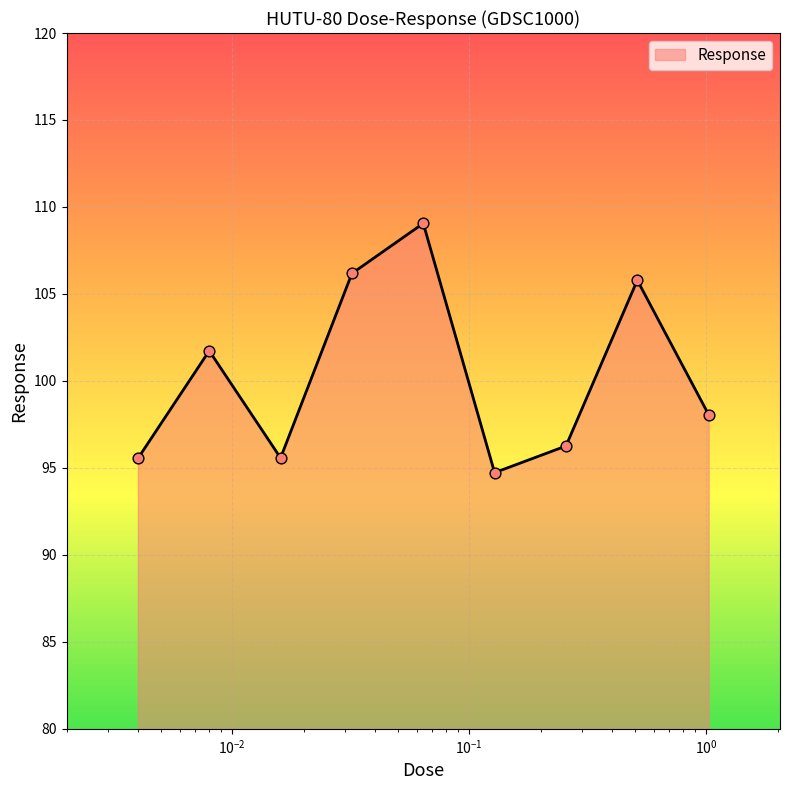

What is the minimum value shown in the chart?

94.7